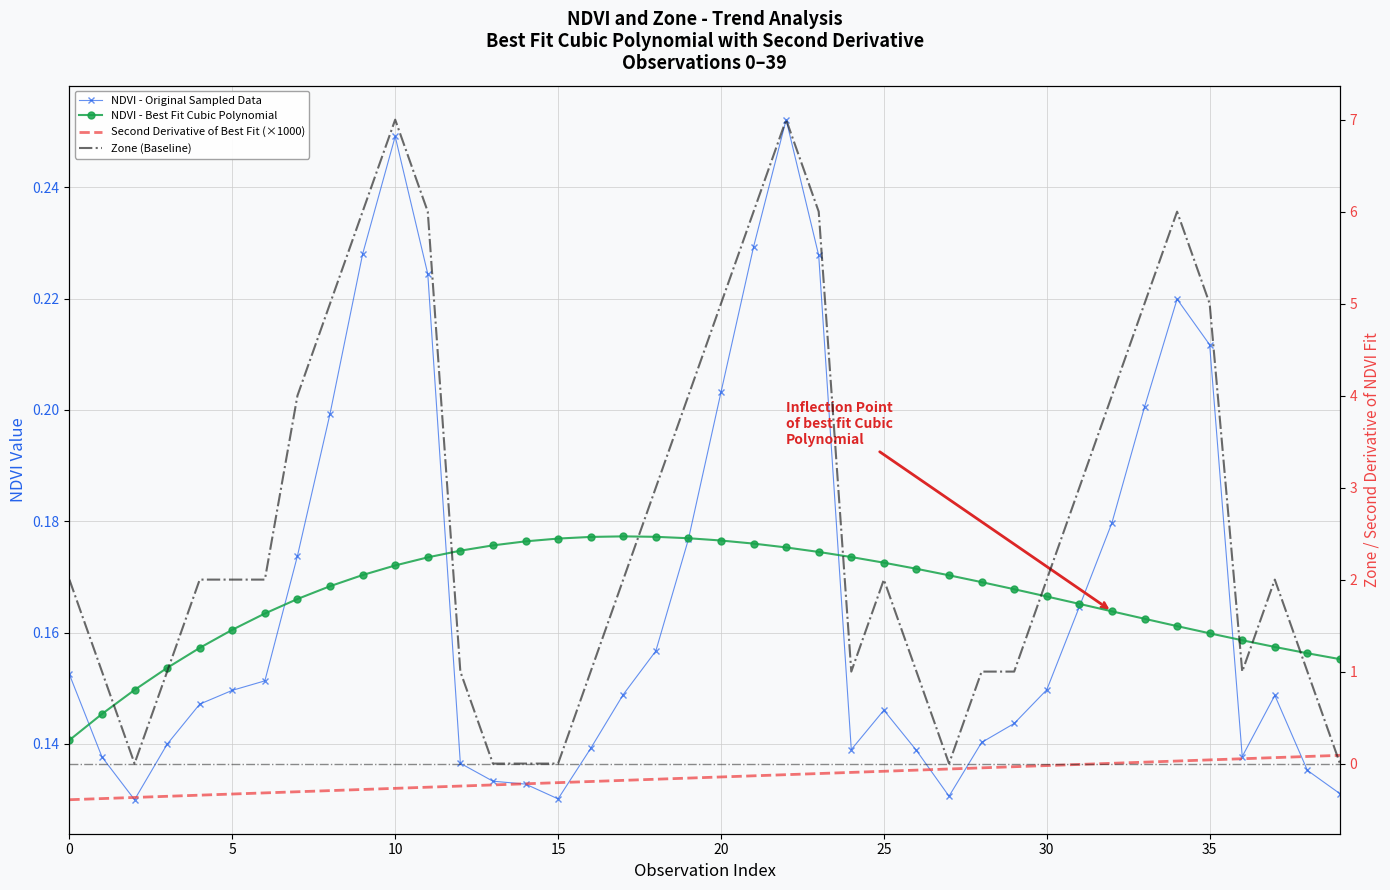

What is the difference between the second highest and minimum values in the NDVI - Original Sampled Data series?

0.1